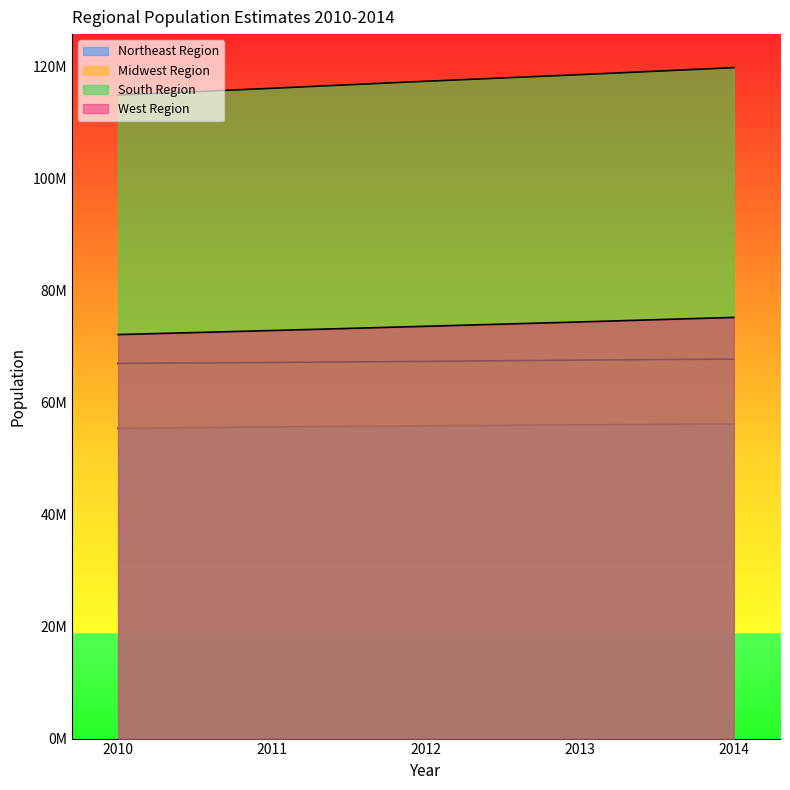

The value of West Region at 2010 is 72121746. True or false?

True